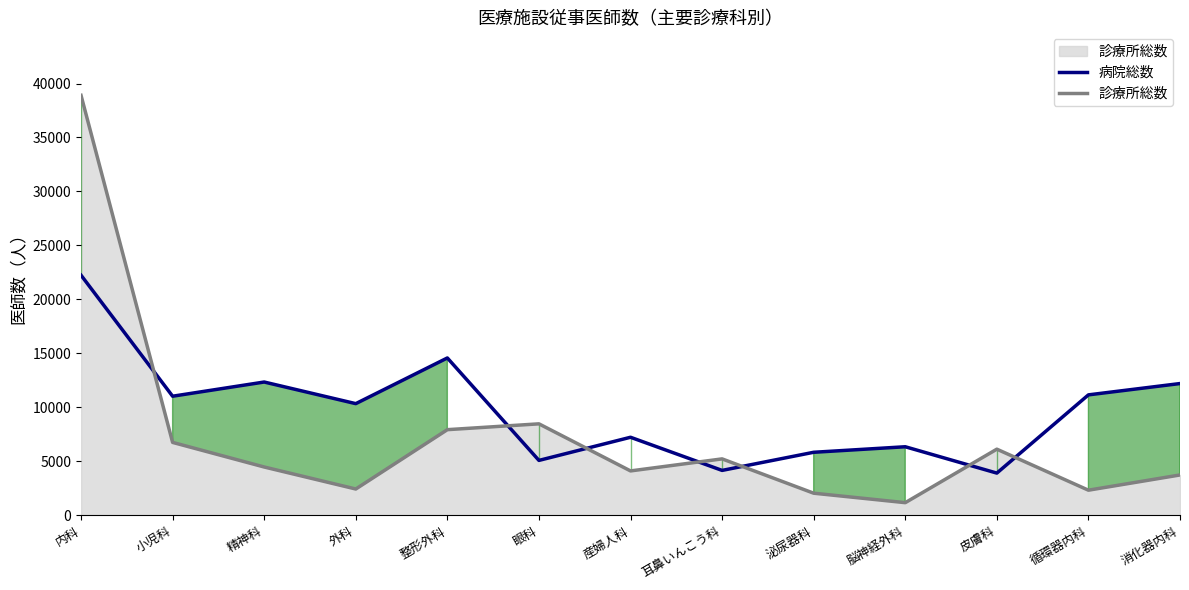

Where is the first local maximum for 診療所総数?

眼科